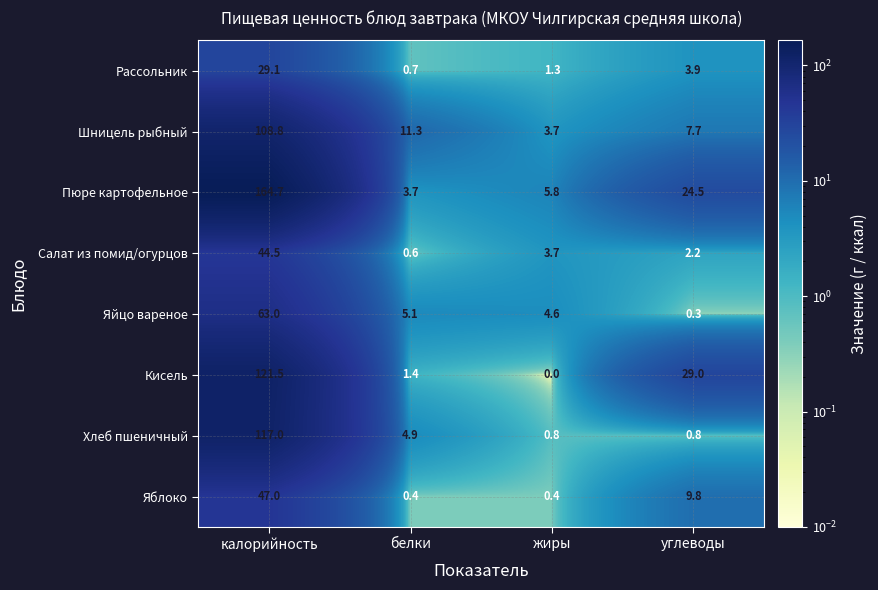

Is the value of Кисель at углеводы greater than the value of Шницель рыбный at углеводы?

Yes